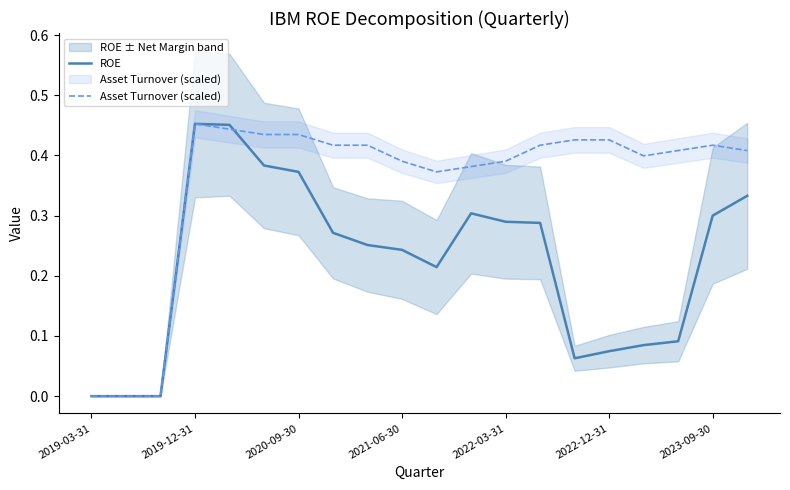

Which has a higher value, 12 or 2022-03-31?

2022-03-31